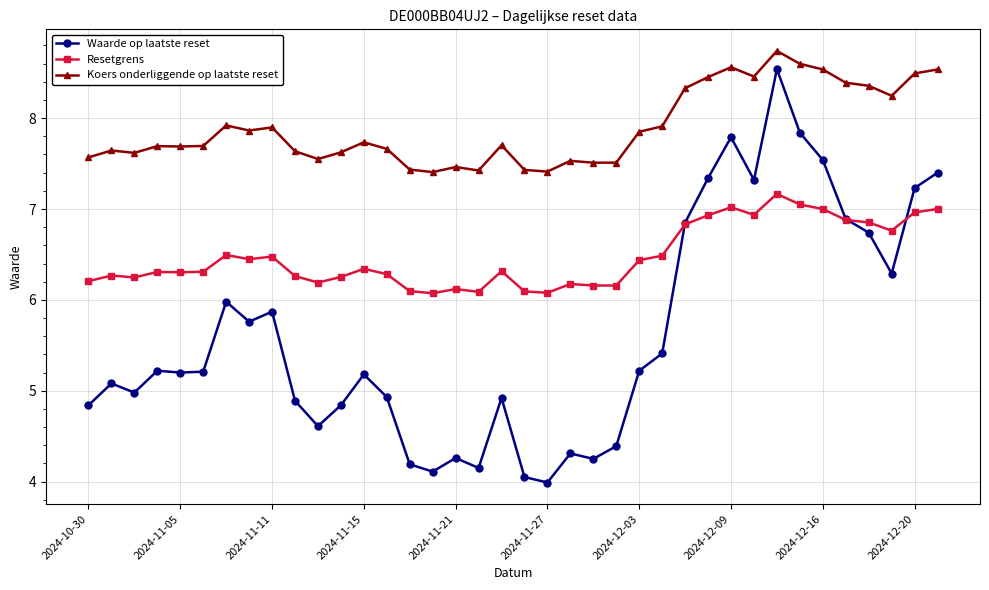

True or false: Waarde op laatste reset has more than 1 interior local peaks.

True